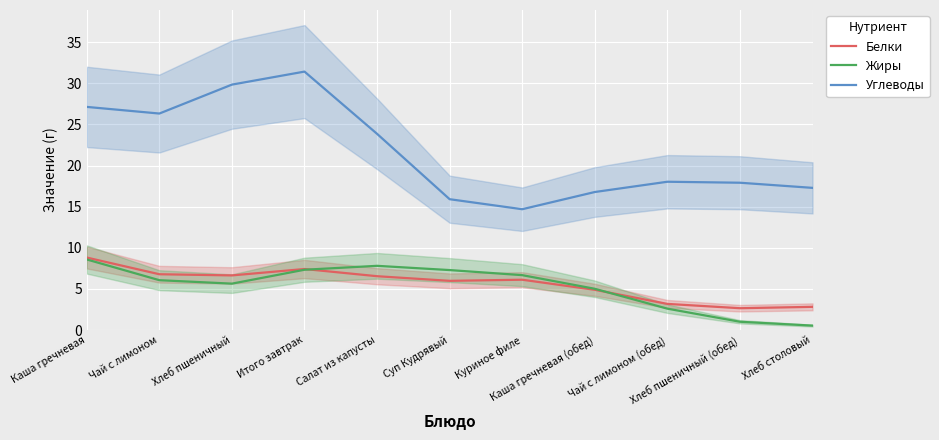

The value of Жиры at Хлеб столовый is 0.5. True or false?

True